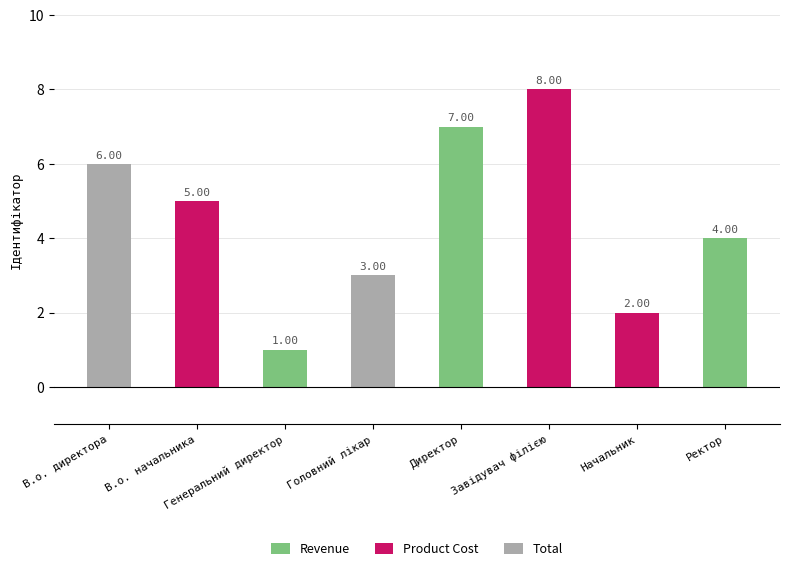

Count the values in the range 3 to 7.

5